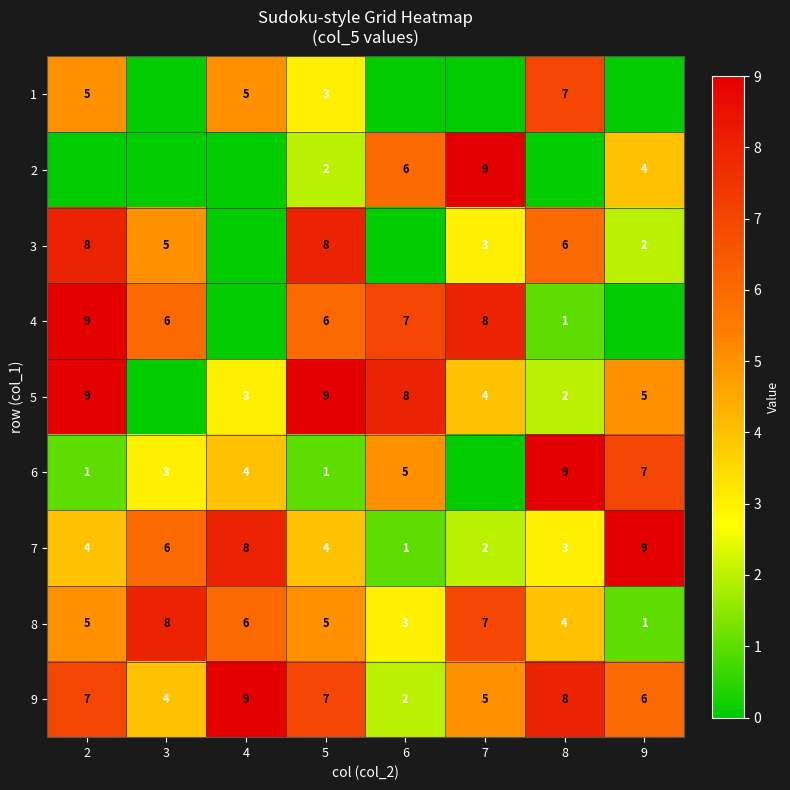

How many distinct data groups are displayed?

9